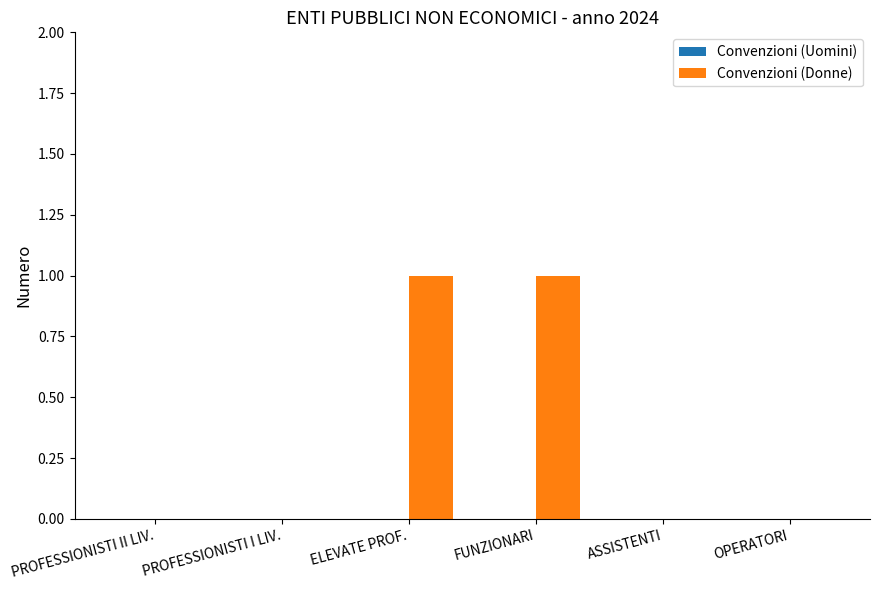

Which has a higher value, ELEVATE PROF. or ASSISTENTI?

ELEVATE PROF.